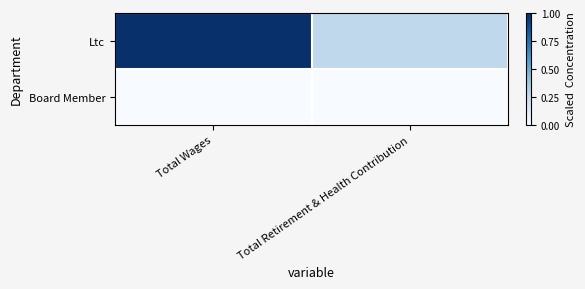

Reading left to right, what are all the values shown in this chart?

Ltc: Total Wages=1.0	Total Retirement & Health Contribution=0.3
Board Member: Total Wages=0.0	Total Retirement & Health Contribution=0.0